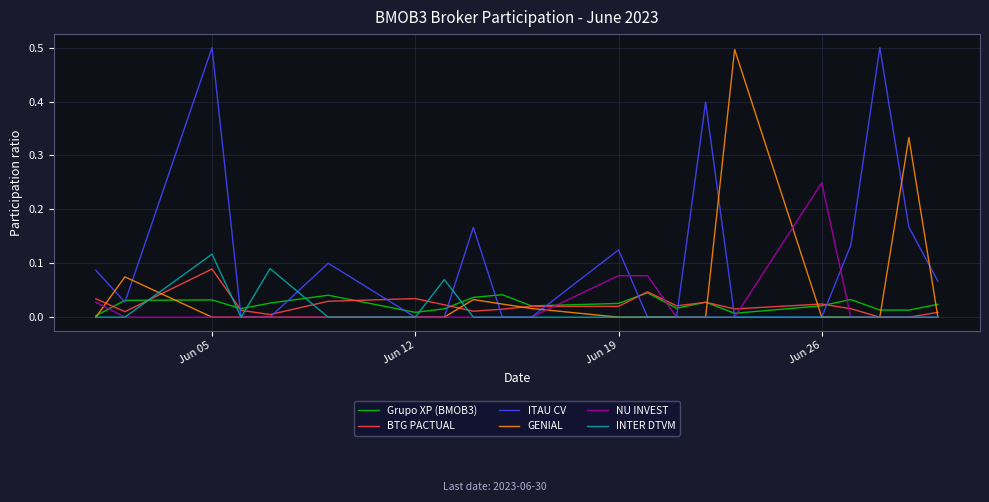

Which series has the largest total across all categories?

ITAU CV